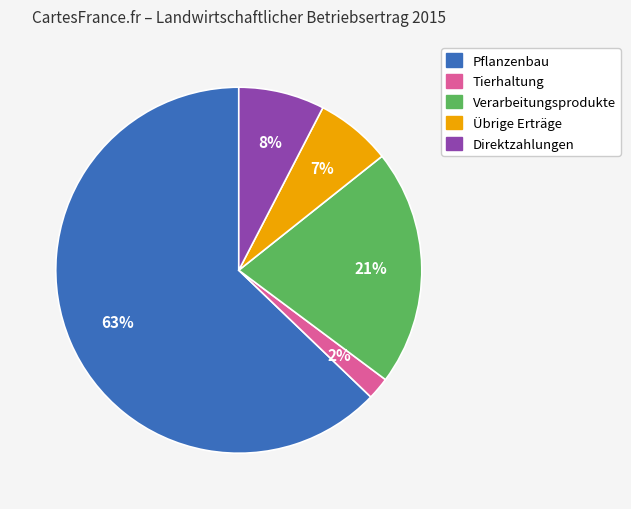

To the nearest percent, what portion does Übrige Erträge represent?

7%